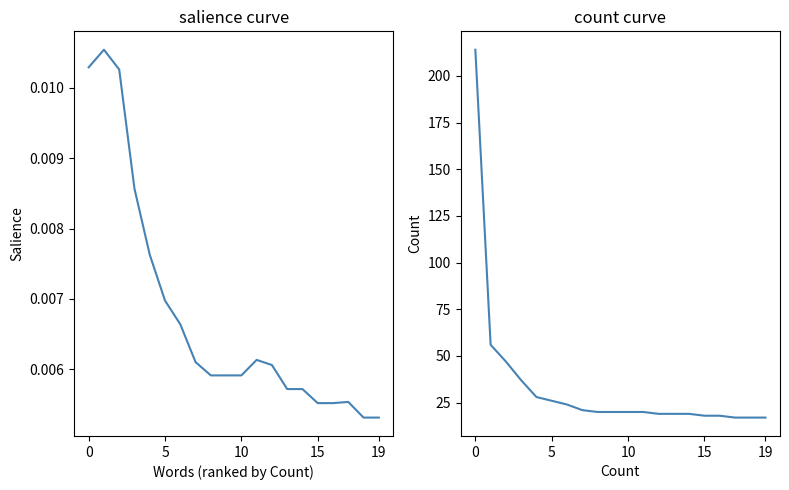

True or false: Count and Salience cross at least once.

False